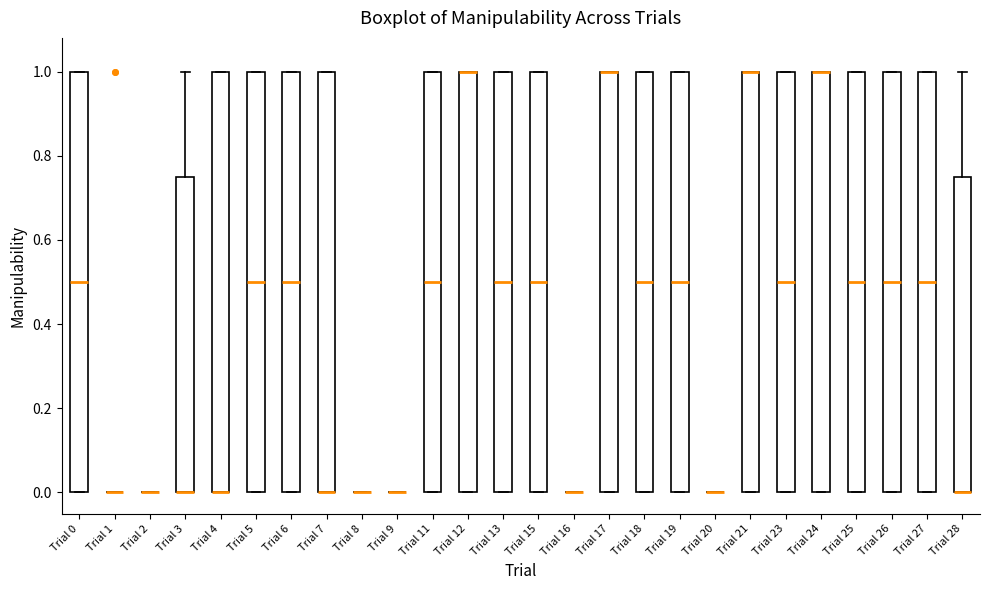

Reading left to right, transcribe this box plot: for each box, give where its median line is, the range the box spans, and where its two whiskers end, as read against the y-axis. The values are not printed on the chart, so give them approximately, as read against the axis.

Trial 0: median 0.50, box 0.00 to 1.00, whiskers 0.00 to 1.00
Trial 1: box collapsed to a line at 0.00, whiskers 0.00 to 0.00
Trial 2: box collapsed to a line at 0.00, whiskers 0.00 to 0.00
Trial 3: median 0.00 (drawn on the box's lower edge), box 0.00 to 0.76, whiskers 0.00 to 1.00
Trial 4: median 0.00 (drawn on the box's lower edge), box 0.00 to 1.00, whiskers 0.00 to 1.00
Trial 5: median 0.50, box 0.00 to 1.00, whiskers 0.00 to 1.00
Trial 6: median 0.50, box 0.00 to 1.00, whiskers 0.00 to 1.00
Trial 7: median 0.00 (drawn on the box's lower edge), box 0.00 to 1.00, whiskers 0.00 to 1.00
Trial 8: box collapsed to a line at 0.00, whiskers 0.00 to 0.00
Trial 9: box collapsed to a line at 0.00, whiskers 0.00 to 0.00
Trial 11: median 0.50, box 0.00 to 1.00, whiskers 0.00 to 1.00
Trial 12: median 1.00 (drawn on the box's upper edge), box 0.00 to 1.00, whiskers 0.00 to 1.00
Trial 13: median 0.50, box 0.00 to 1.00, whiskers 0.00 to 1.00
Trial 15: median 0.50, box 0.00 to 1.00, whiskers 0.00 to 1.00
Trial 16: box collapsed to a line at 0.00, whiskers 0.00 to 0.00
Trial 17: median 1.00 (drawn on the box's upper edge), box 0.00 to 1.00, whiskers 0.00 to 1.00
Trial 18: median 0.50, box 0.00 to 1.00, whiskers 0.00 to 1.00
Trial 19: median 0.50, box 0.00 to 1.00, whiskers 0.00 to 1.00
Trial 20: box collapsed to a line at 0.00, whiskers 0.00 to 0.00
Trial 21: median 1.00 (drawn on the box's upper edge), box 0.00 to 1.00, whiskers 0.00 to 1.00
Trial 23: median 0.50, box 0.00 to 1.00, whiskers 0.00 to 1.00
Trial 24: median 1.00 (drawn on the box's upper edge), box 0.00 to 1.00, whiskers 0.00 to 1.00
Trial 25: median 0.50, box 0.00 to 1.00, whiskers 0.00 to 1.00
Trial 26: median 0.50, box 0.00 to 1.00, whiskers 0.00 to 1.00
Trial 27: median 0.50, box 0.00 to 1.00, whiskers 0.00 to 1.00
Trial 28: median 0.00 (drawn on the box's lower edge), box 0.00 to 0.76, whiskers 0.00 to 1.00